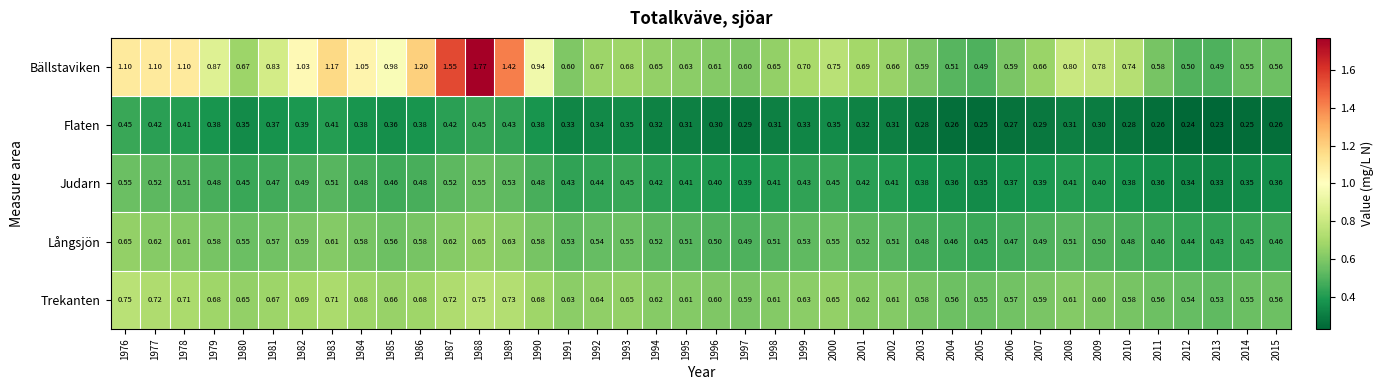

Which series has the largest total across all categories?

Bällstaviken